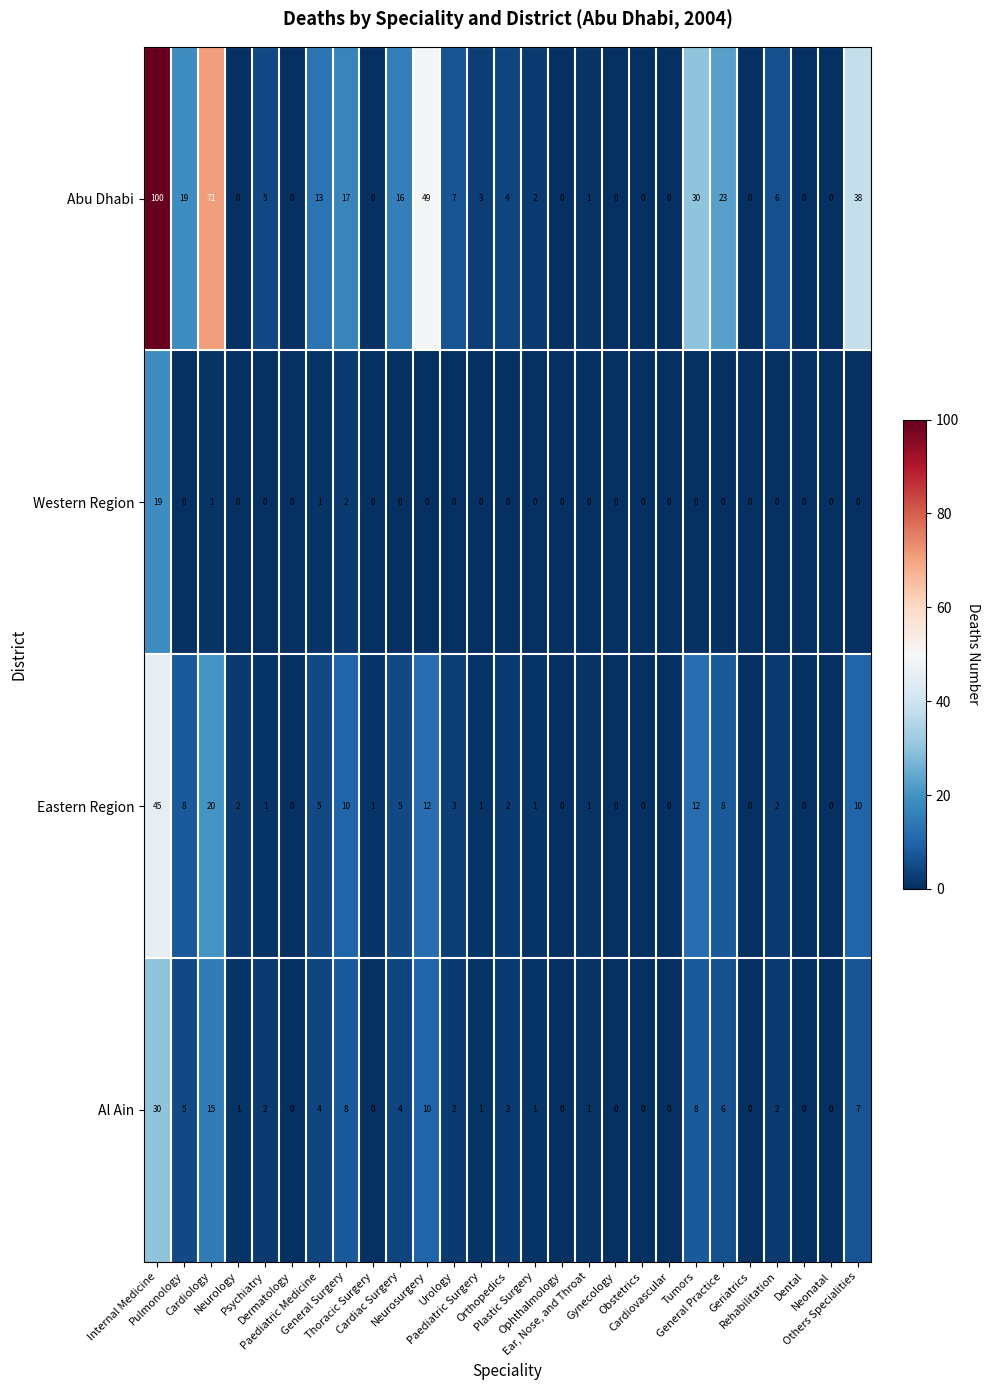

What is the difference between the second highest and second lowest values in the Eastern Region series?

20